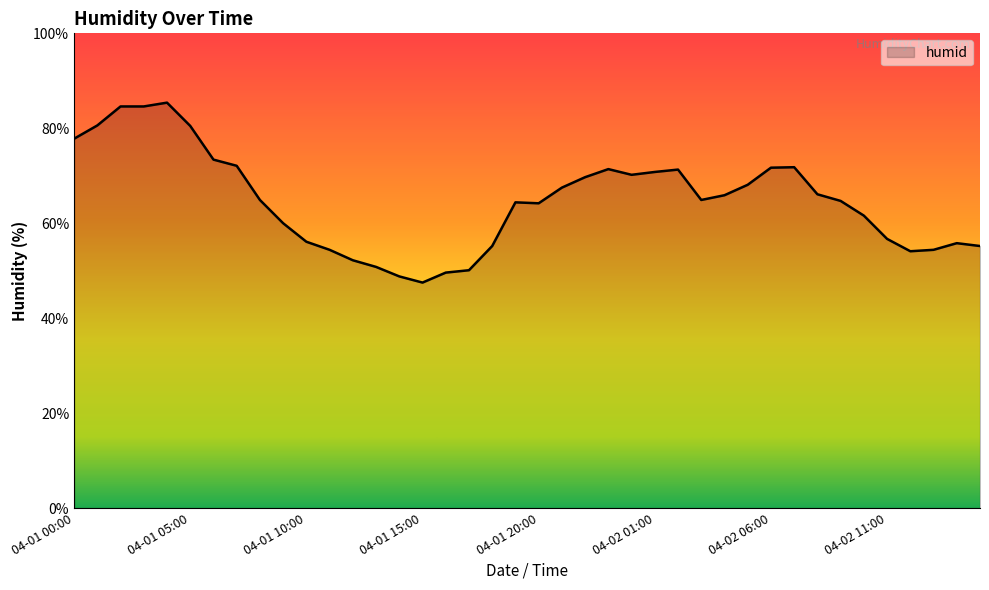

What is the difference between the maximum and minimum values?

37.9